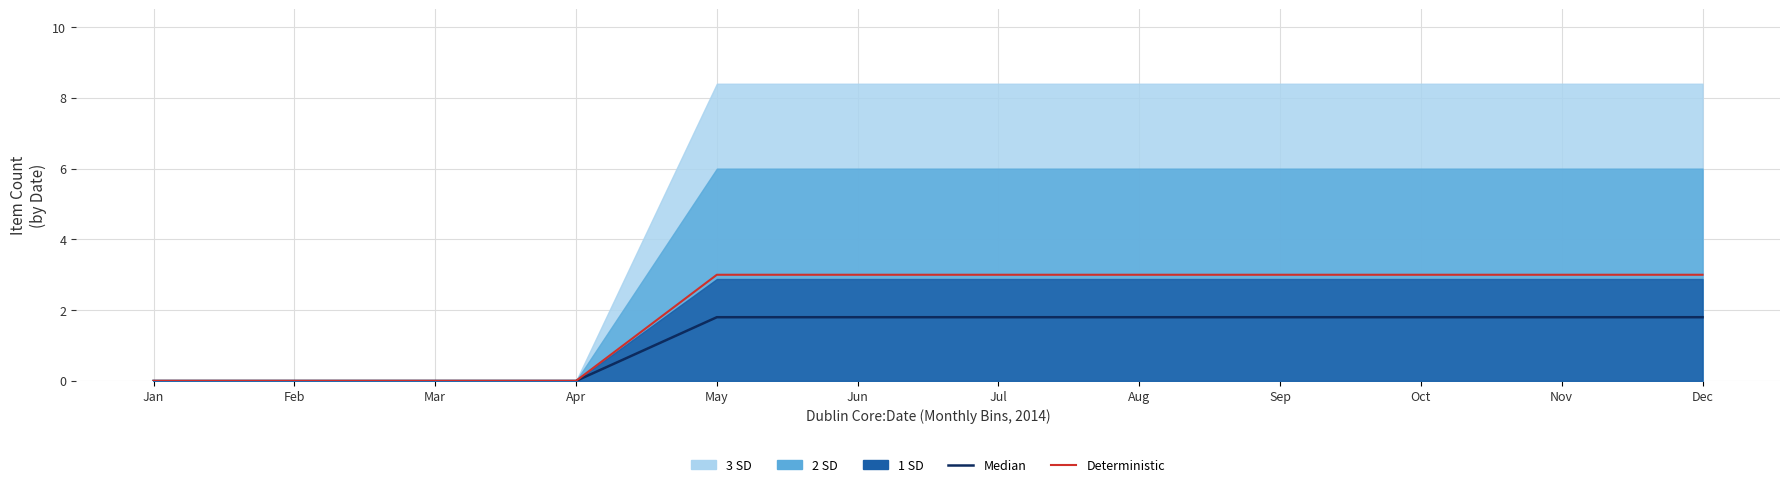

Which label corresponds to the smallest value in the chart?

Jan